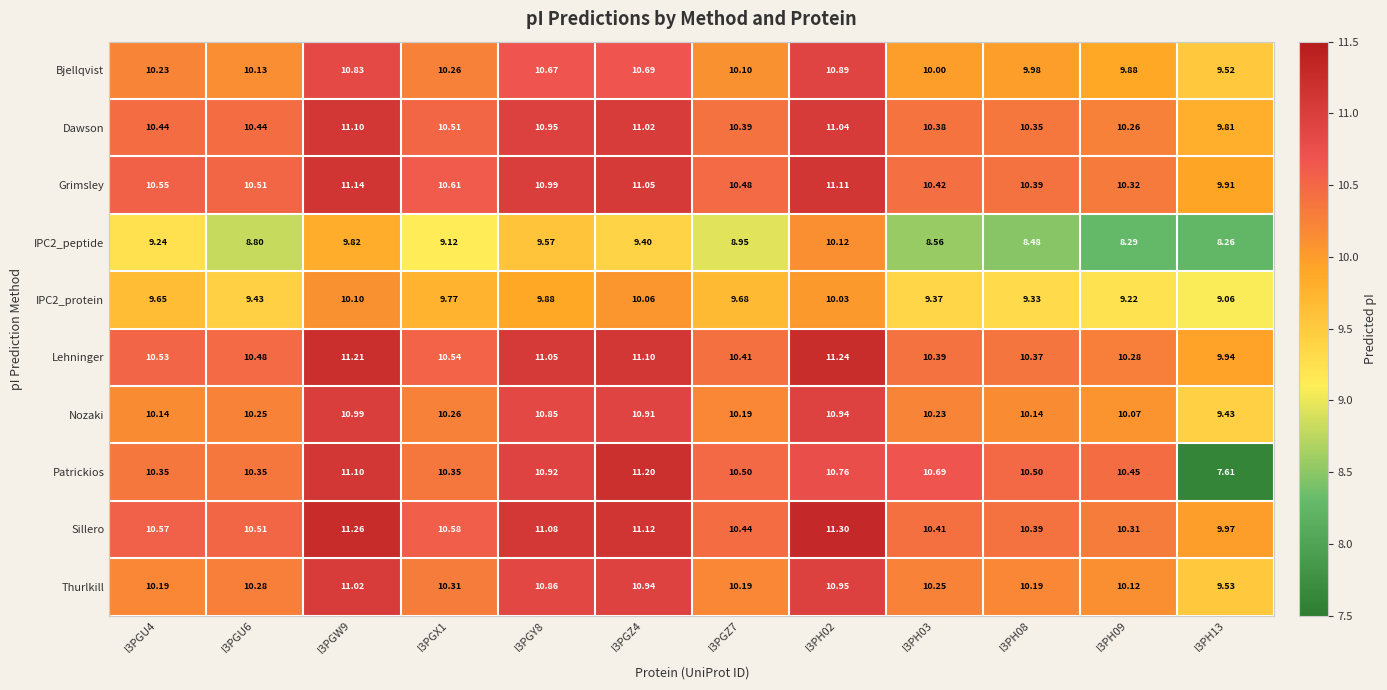

Which series has the largest range (max minus min)?

Patrickios